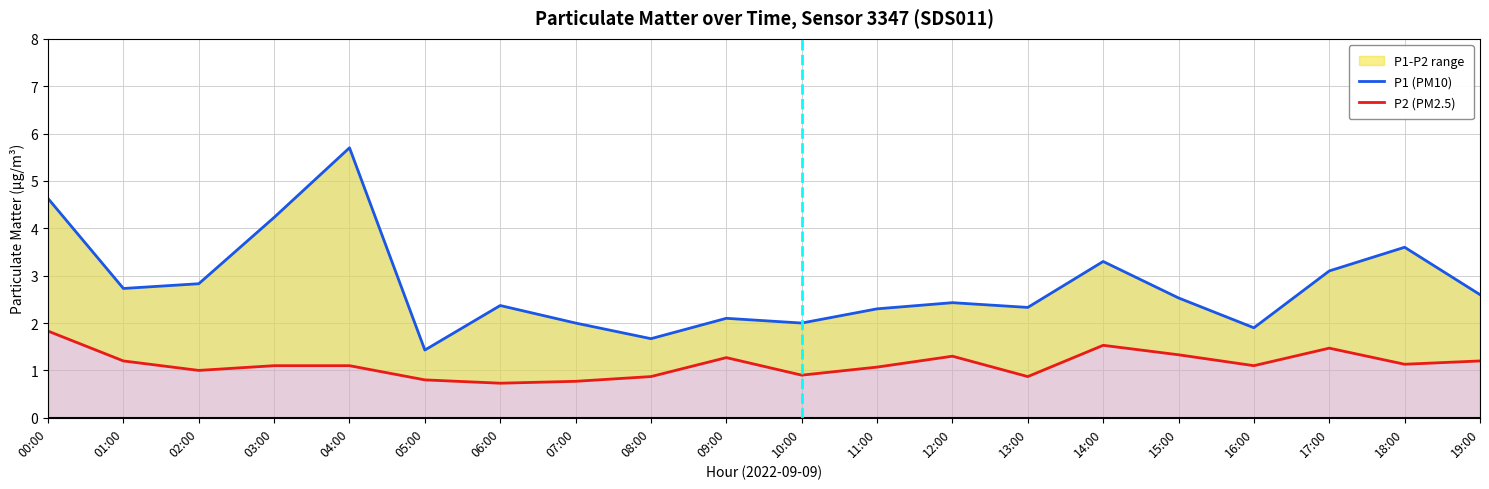

At which label does P2 (PM2.5) first exceed 1?

00:00